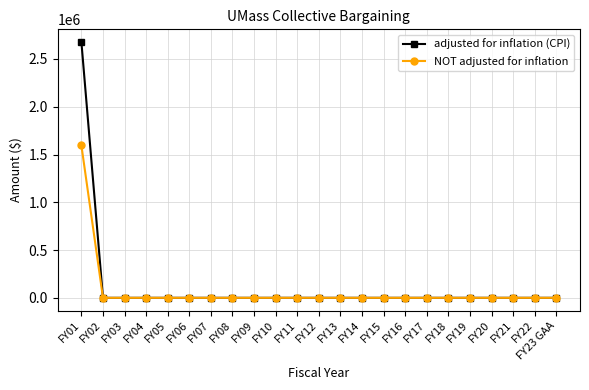

True or false: NOT adjusted for inflation has a value of 568528 at FY13.

False